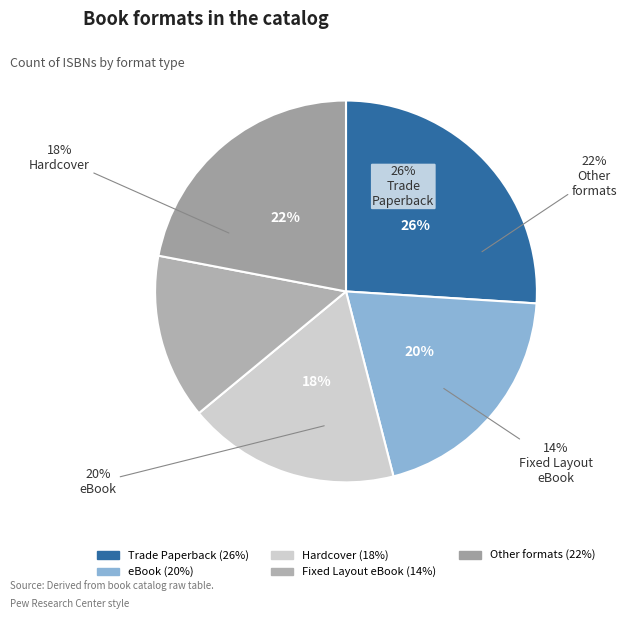

What percentage do Trade Paperback and Hardcover together represent?

44.0%